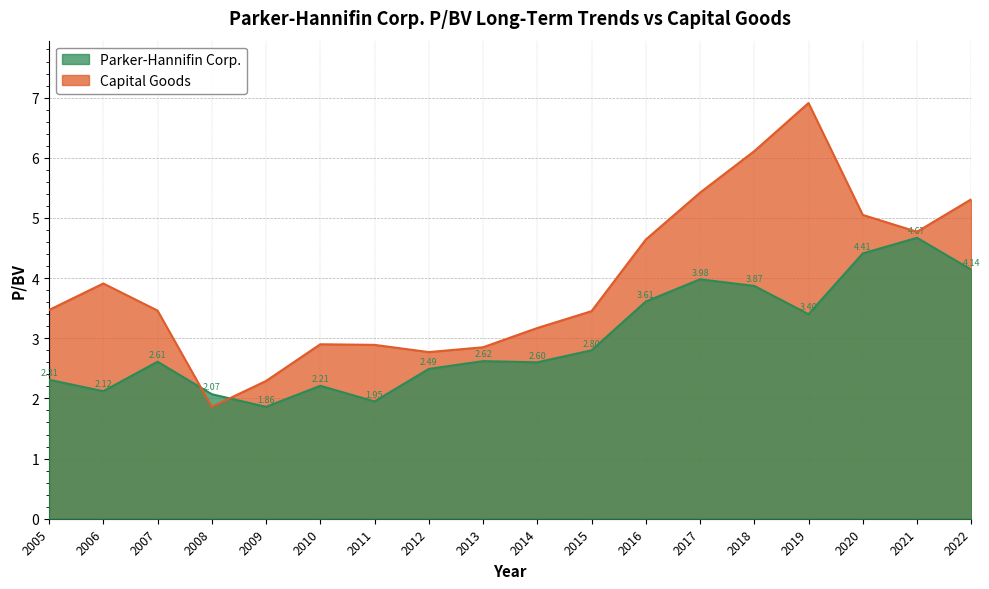

What are all the series names shown in the legend?

Parker-Hannifin Corp., Capital Goods